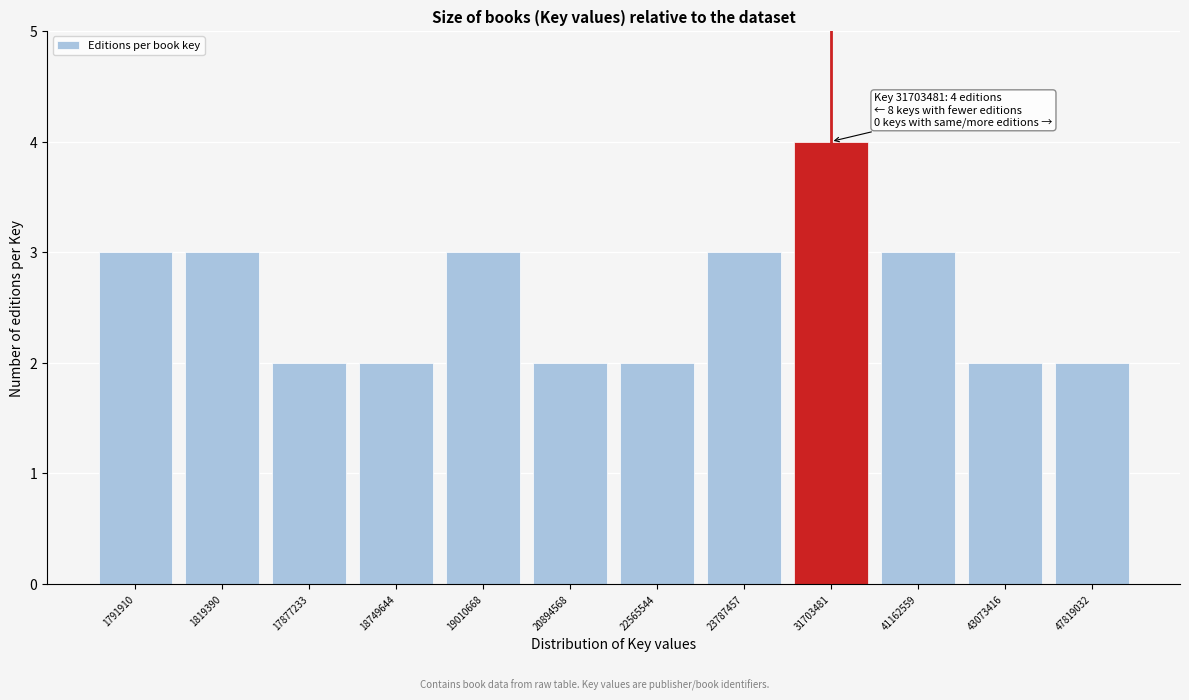

Reading right to left, transcribe all the data shown in this chart.

47819032=2	43073416=2	41162559=3	31703481=4	23787457=3	22565544=2	20894568=2	19010668=3	18749644=2	17877233=2	1819390=3	1791910=3